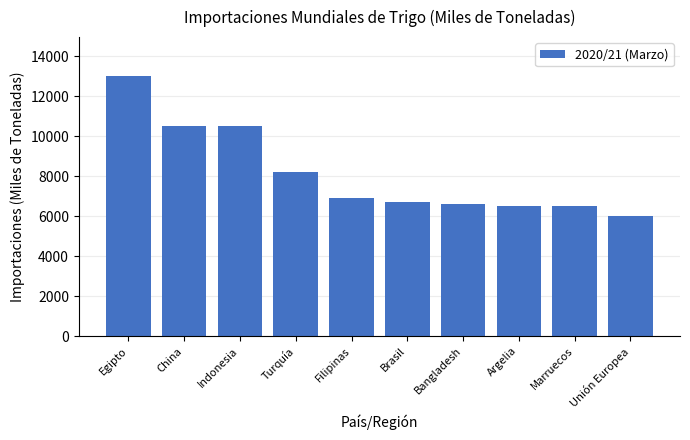

Does the chart contain any negative values?

No